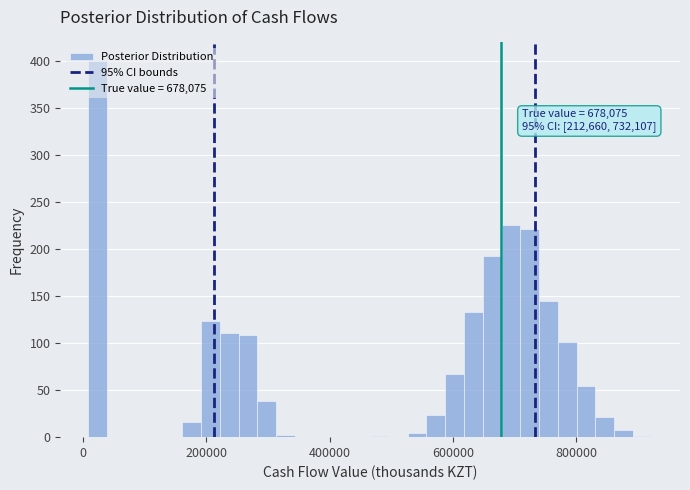

Read against the x-axis, roughly where is the centre of the tallest bar?

20000